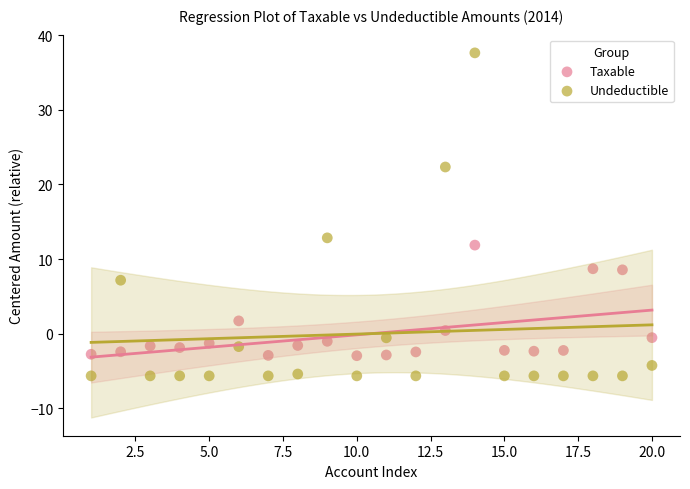

Which series has the largest Y range (max minus min)?

Undeductible